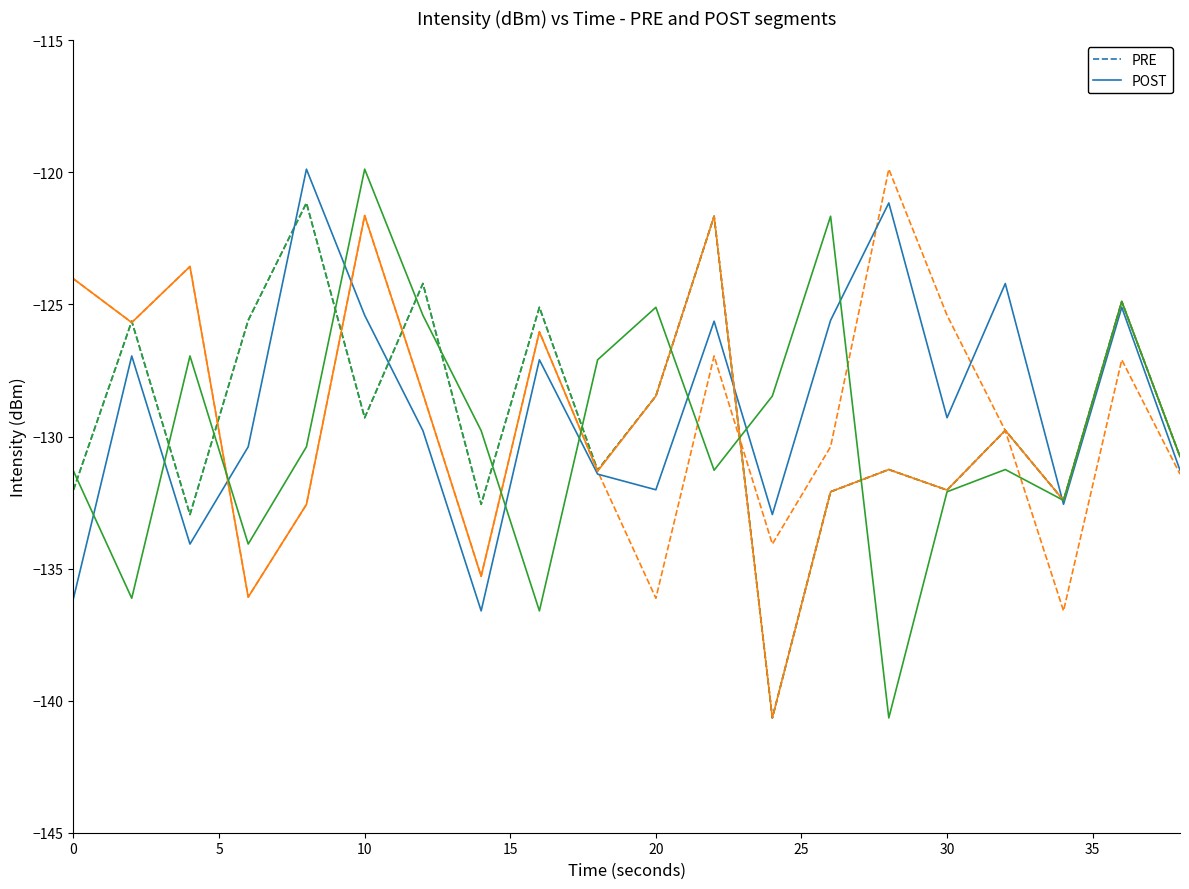

True or false: POST has a value of -191.8 at 10.

False